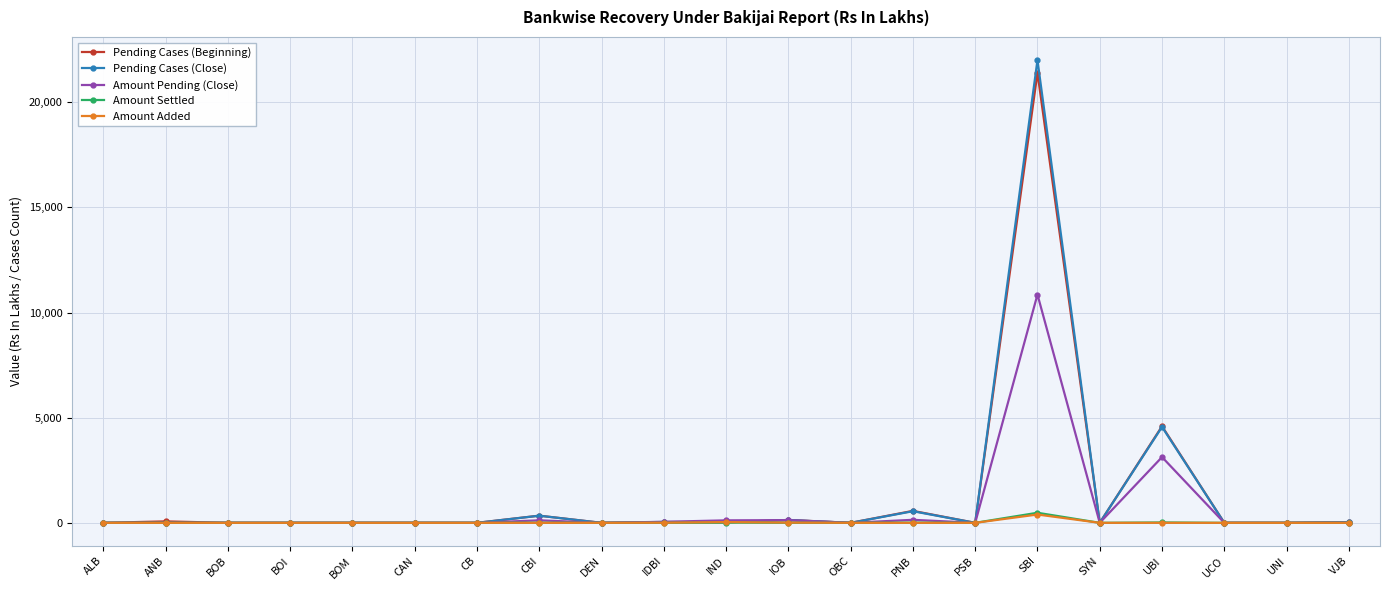

What is the label of the 12th point from the right?

IDBI